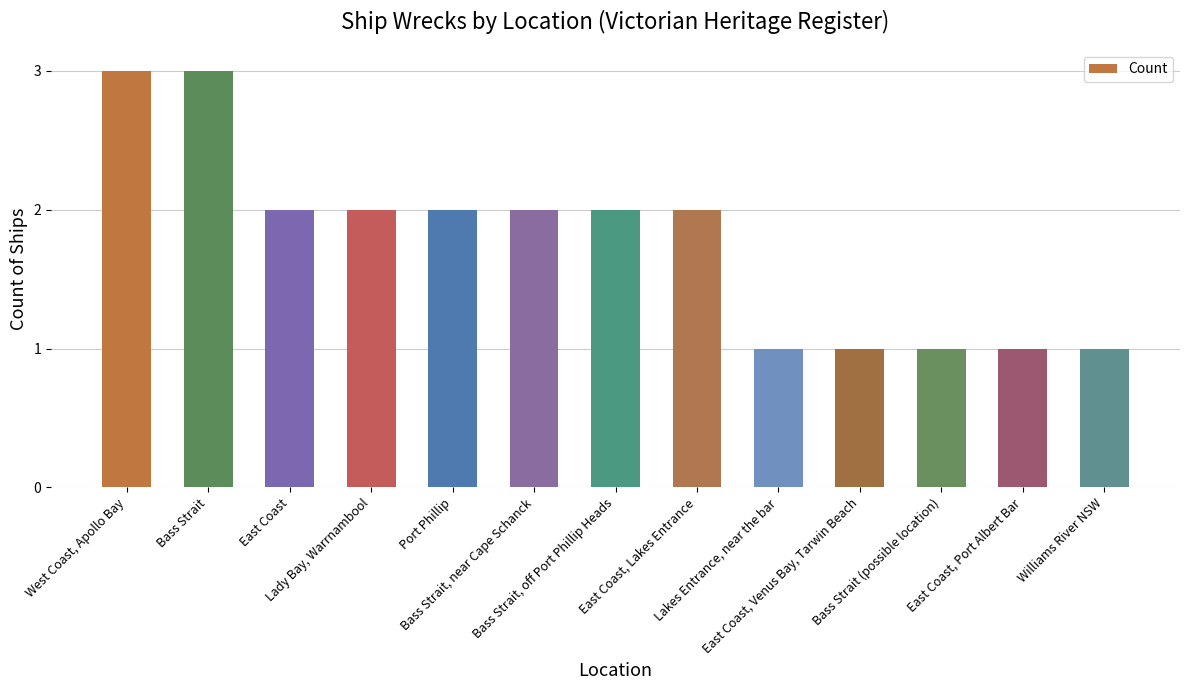

What position from the left is Williams River NSW?

13